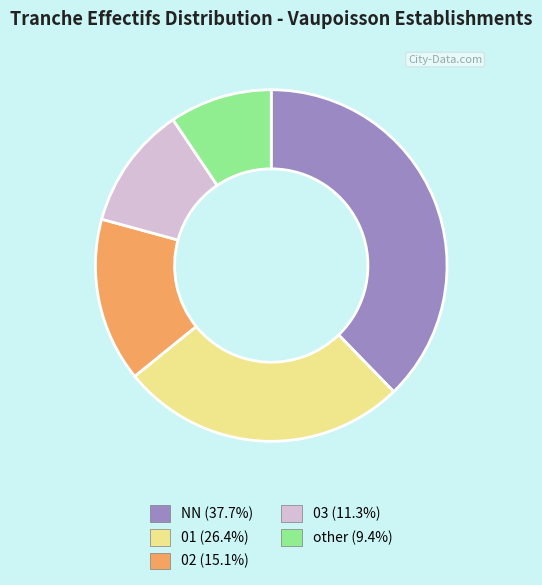

What is the ratio of the value at 02 to the value at 03?

1.3